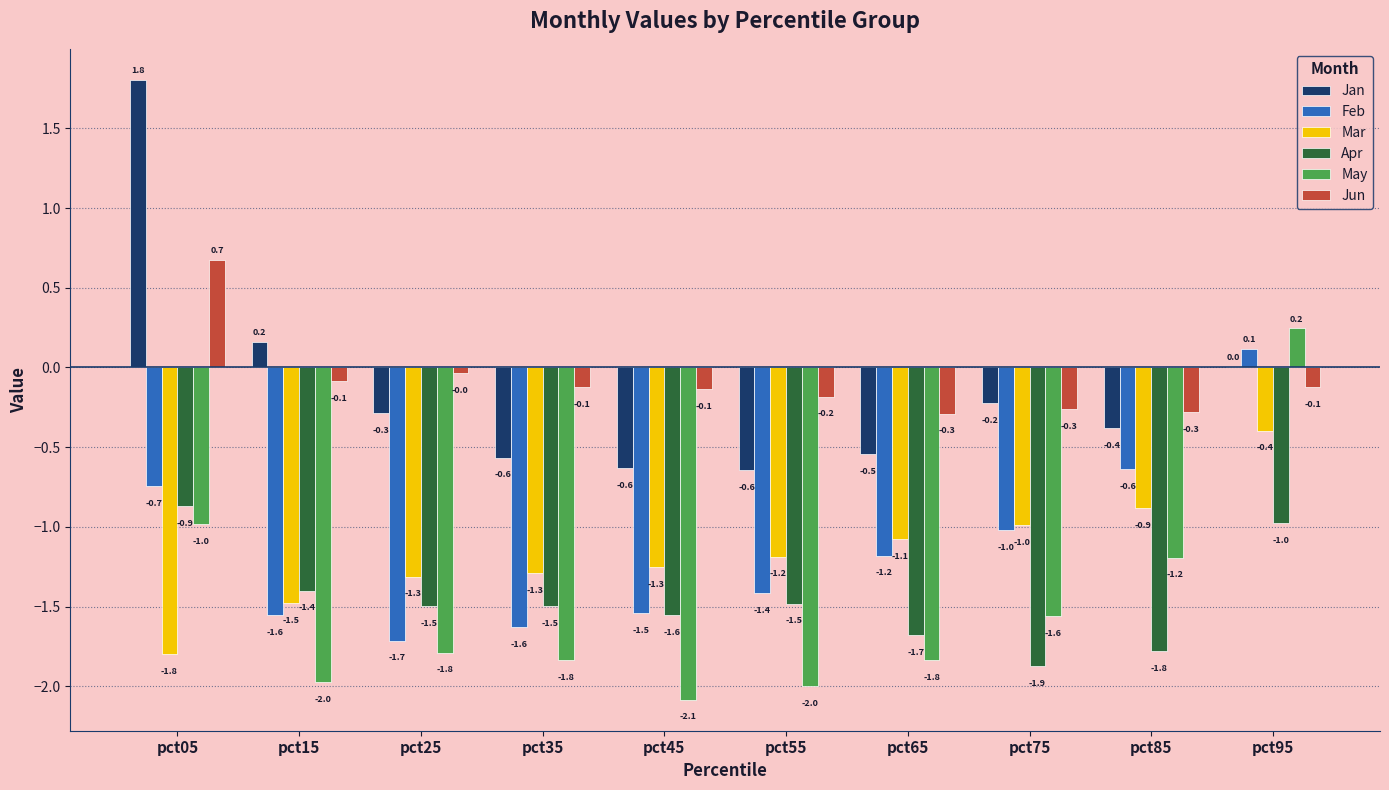

At which label does Jan reach its peak?

pct05